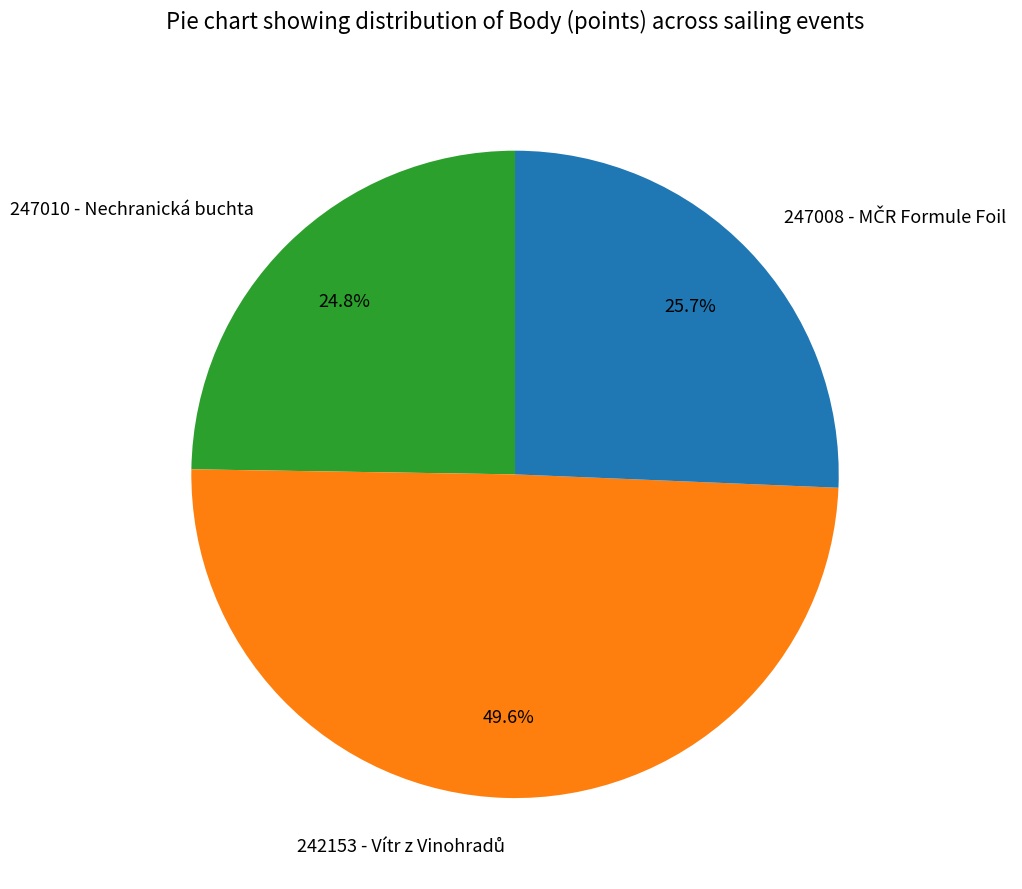

Which slice is the smallest?

247010 - Nechranická buchta